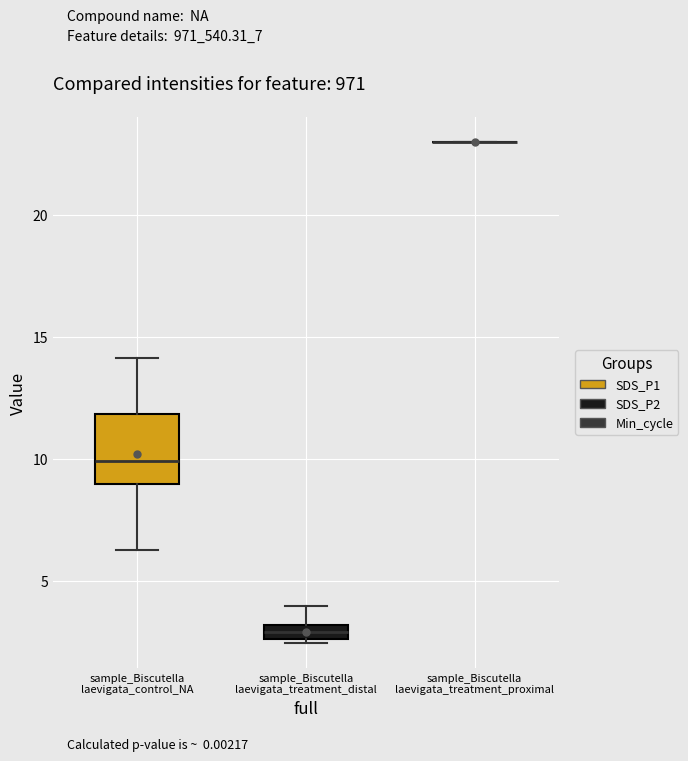

Which box is the tallest, from its lower edge to its upper edge?

sample_Biscutella laevigata_control_NA